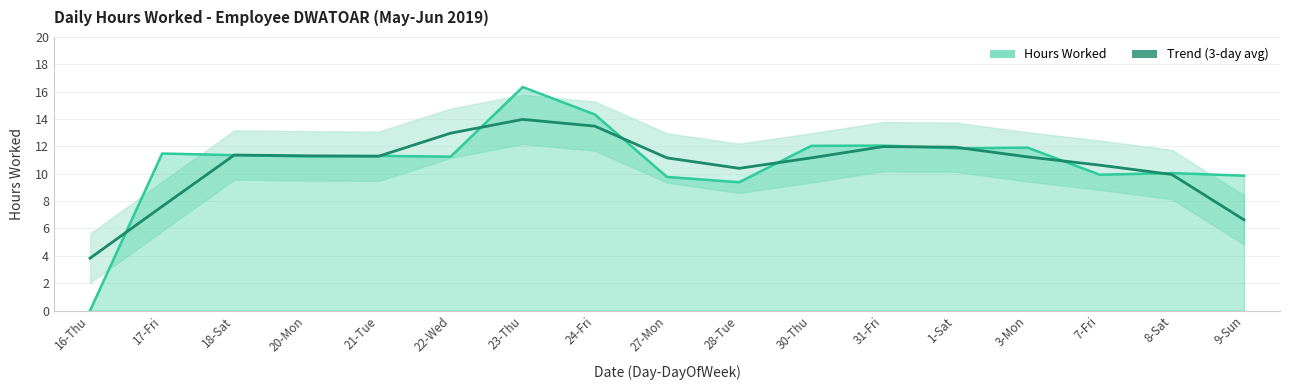

What is the label of the 5th point from the left?

21-Tue